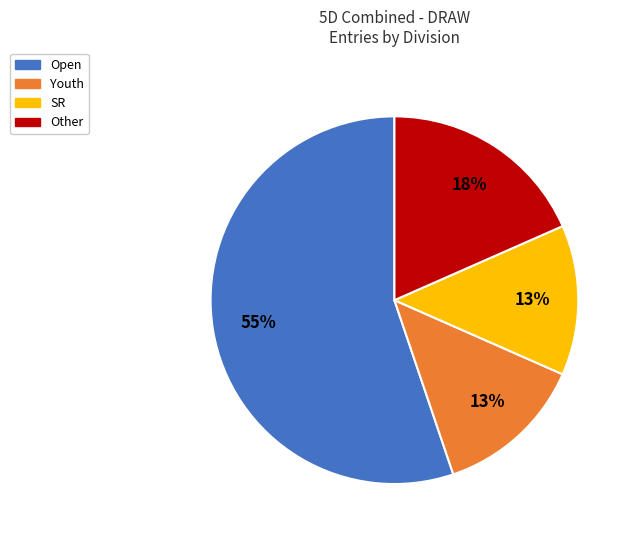

Is the sum of Youth and SR greater than half?

No